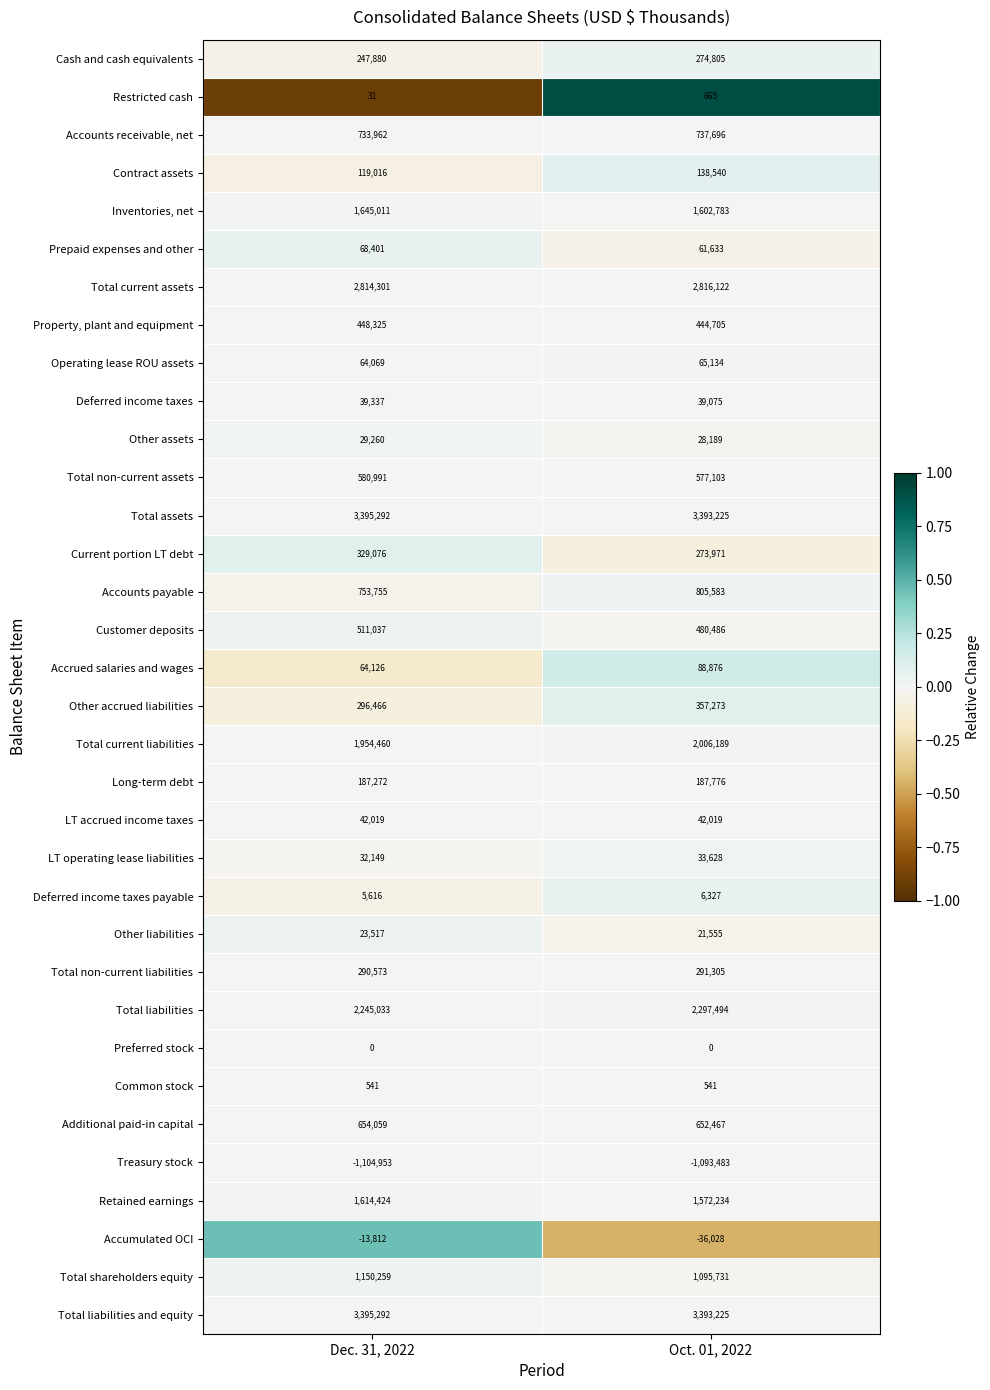

True or false: Restricted cash has a value of 320 at Oct. 01, 2022.

False